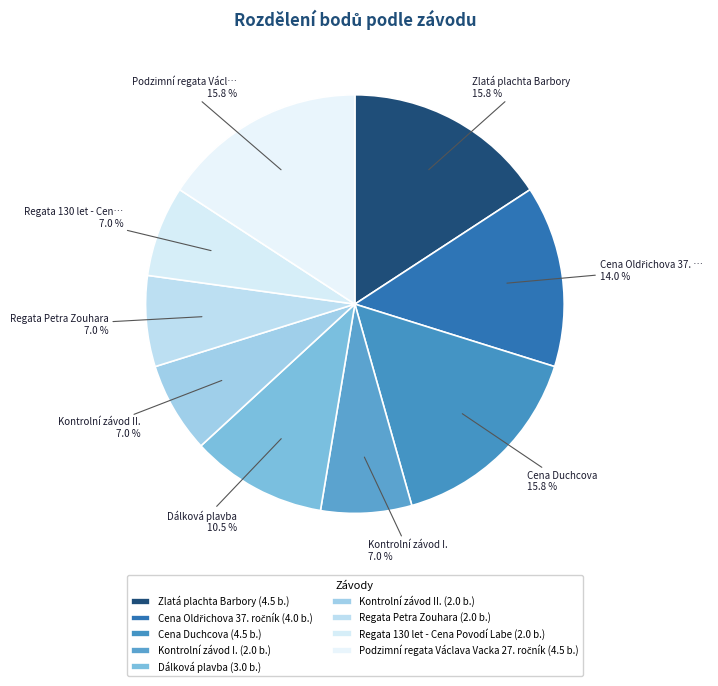

To the nearest percent, what is the average slice percentage?

11%